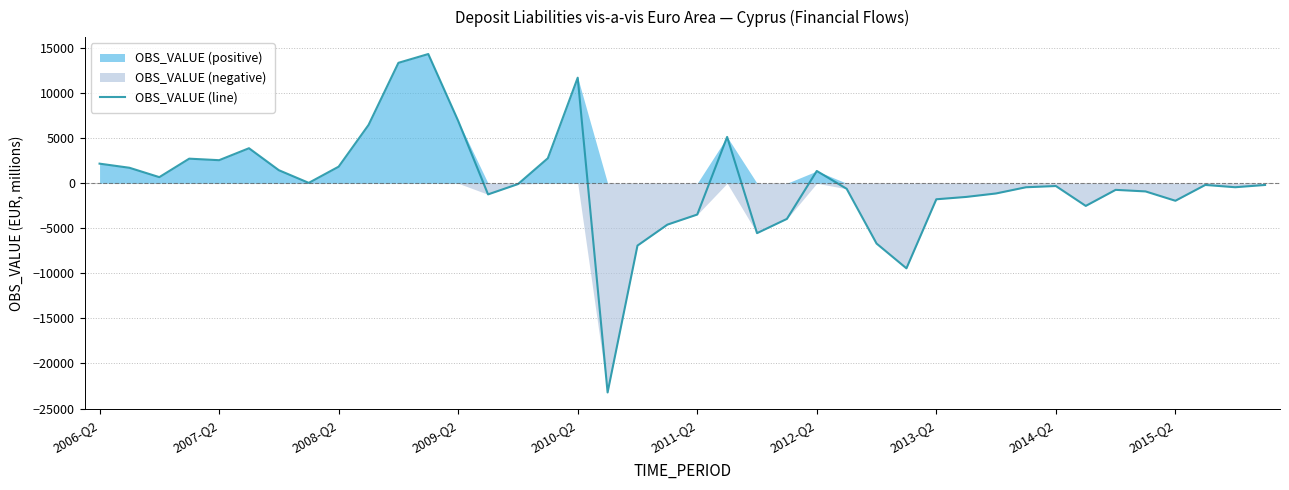

The value of OBS_VALUE (line) at 2011-Q2 is -3473.1. True or false?

True